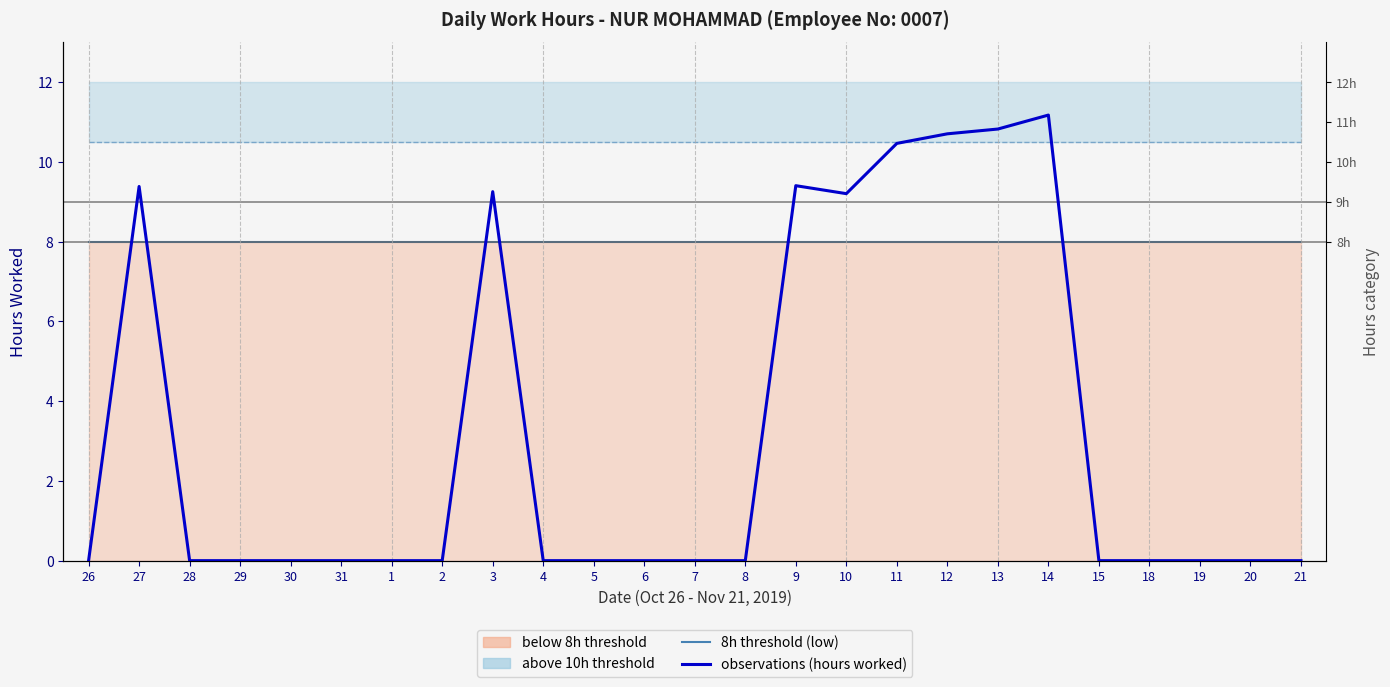

At 3, list the series in order from largest to smallest.

observations (hours worked), 8h threshold (low)